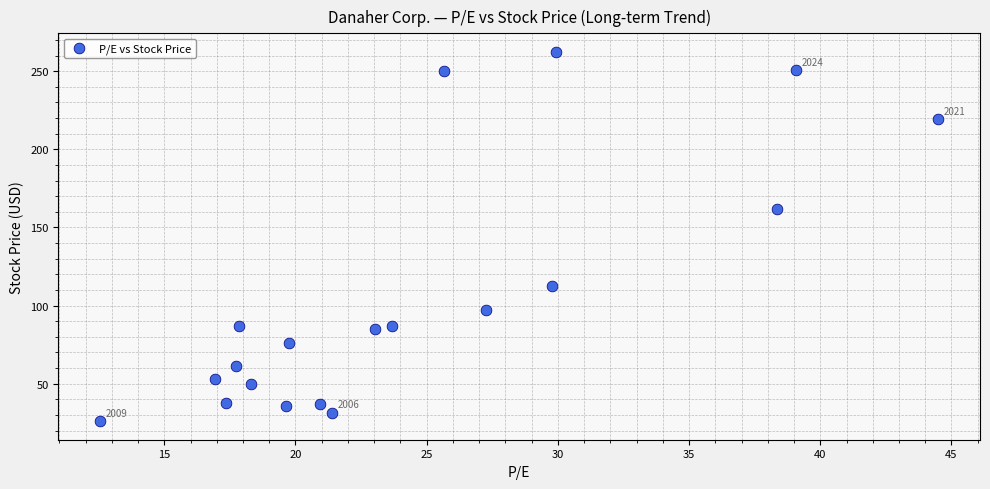

What Y value in the scatter plot is closest to 144?

161.9